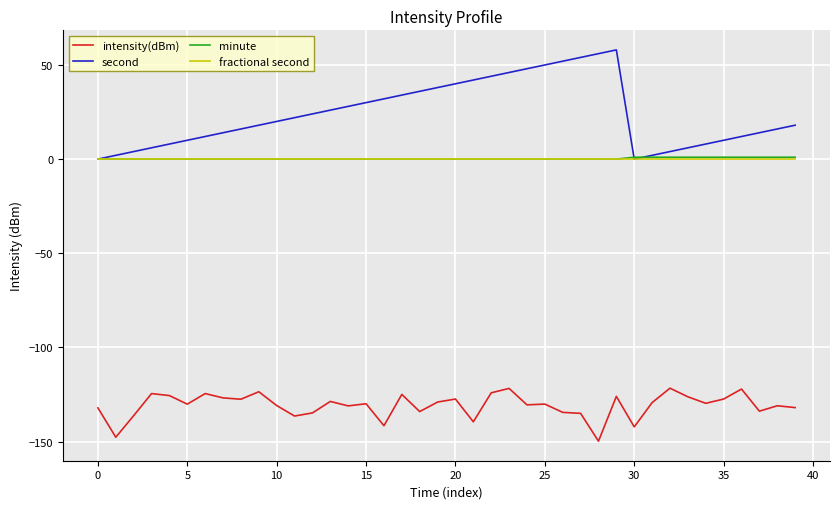

How many lines are shown in the chart?

4